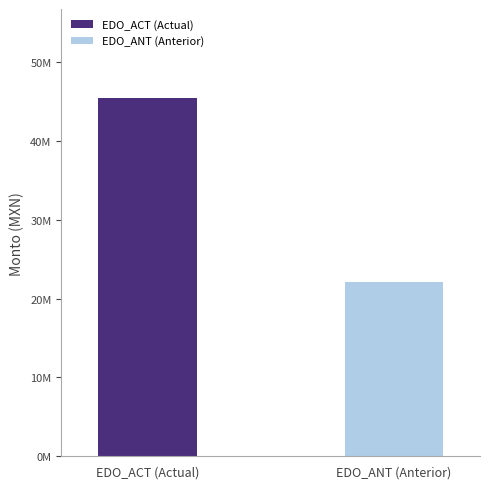

Are the bars grouped side by side (vs. stacked)?

Yes